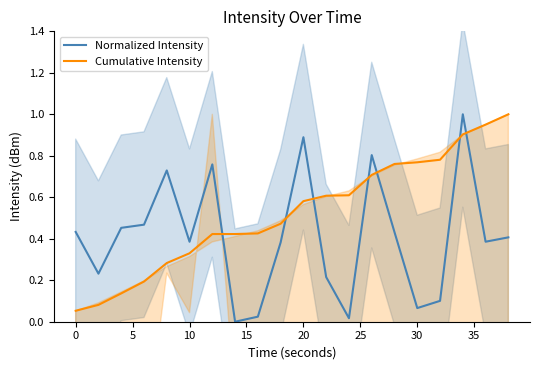

Is it true that Normalized Intensity equals 0.6 at 10?

False